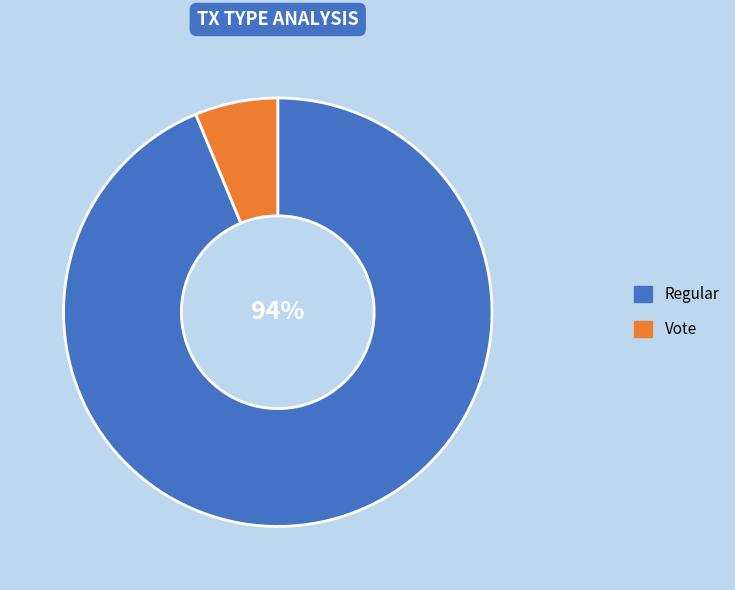

Does Vote account for over 50% of the chart?

No